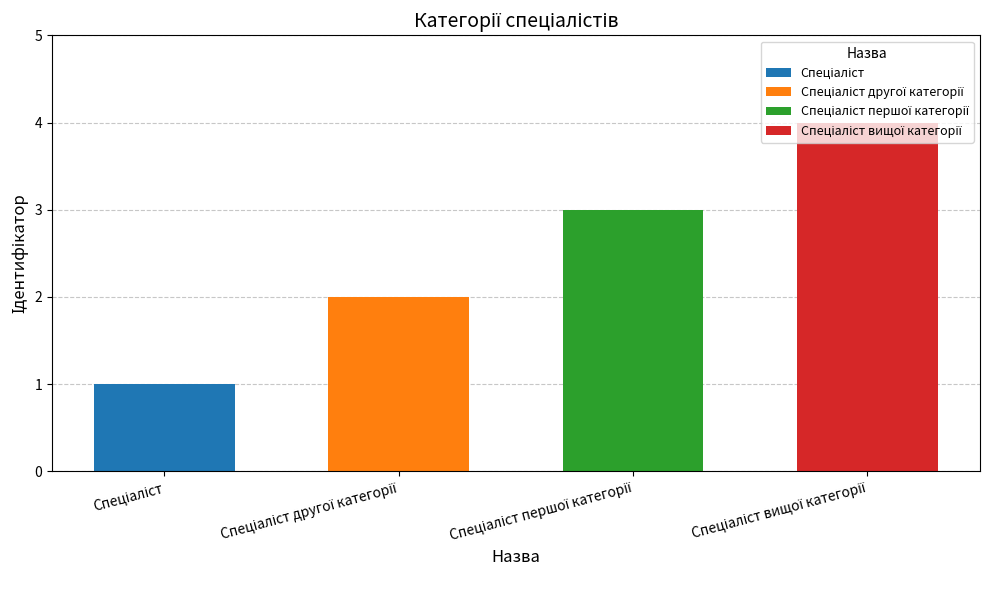

Rank the categories by value from lowest to highest.

Спеціаліст, Спеціаліст другої категорії, Спеціаліст першої категорії, Спеціаліст вищої категорії